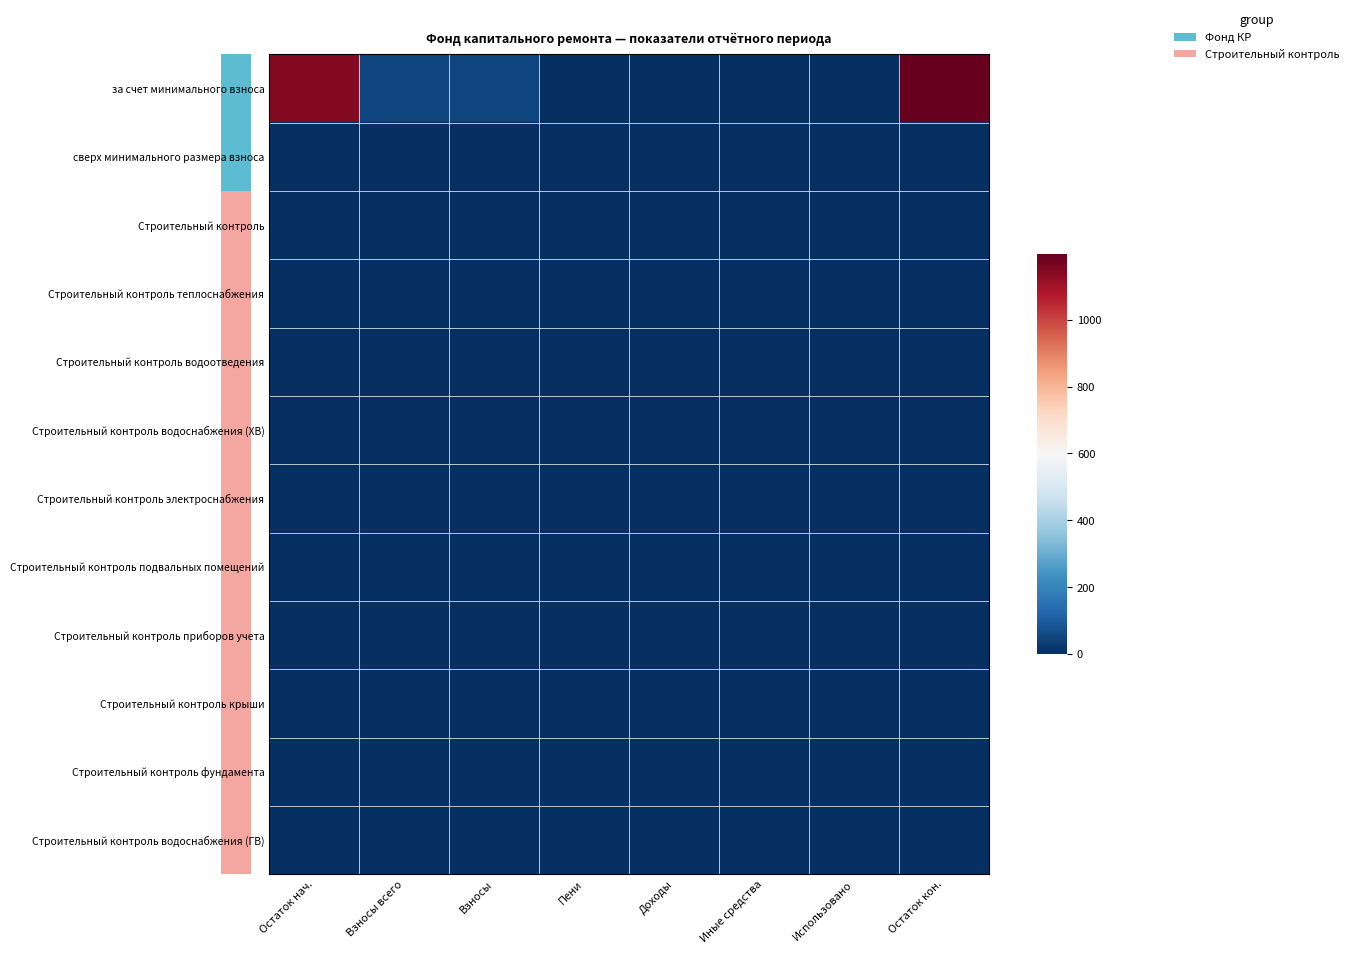

List the series in order of their peak value, lowest first.

сверх минимального размера взноса, Строительный контроль, Строительный контроль теплоснабжения, Строительный контроль водоотведения, Строительный контроль водоснабжения (ХВ), Строительный контроль электроснабжения, Строительный контроль подвальных помещений, Строительный контроль приборов учета, Строительный контроль крыши, Строительный контроль фундамента, Строительный контроль водоснабжения (ГВ), за счет минимального взноса